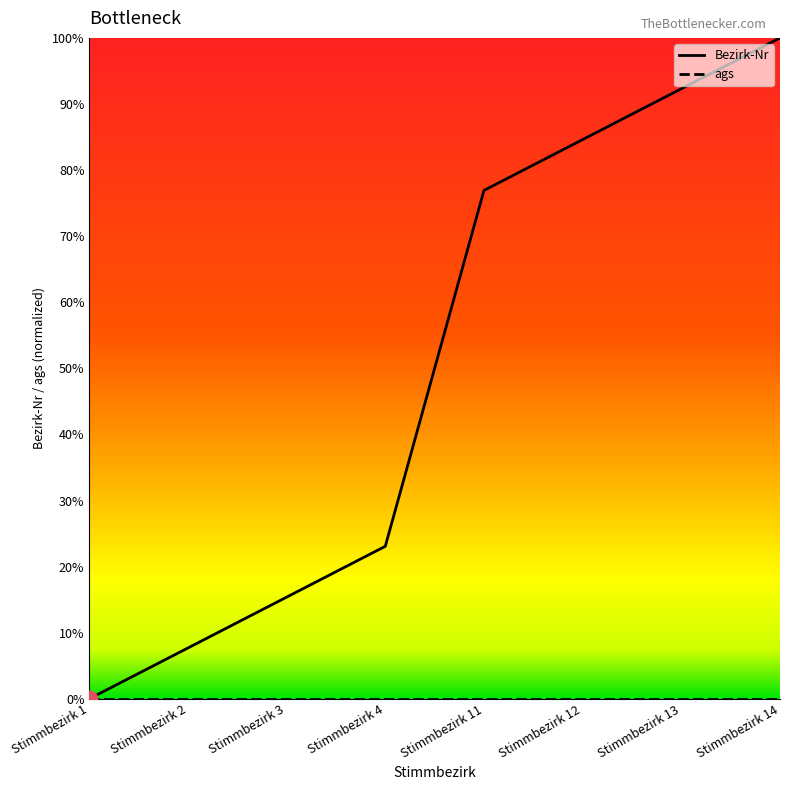

Does the chart display data point markers on the line(s)?

No